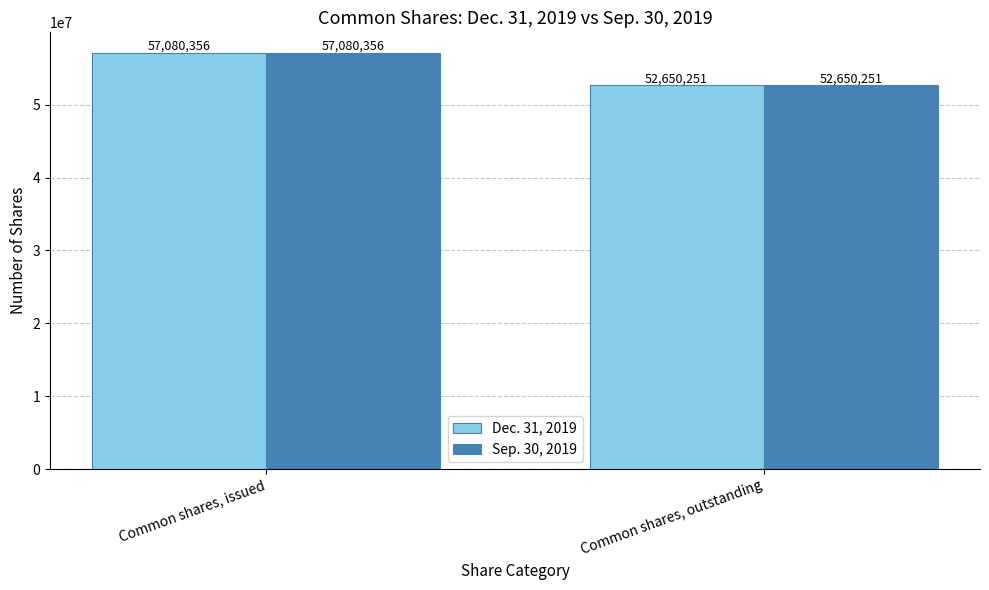

What is the difference between the maximum and minimum values in the Sep. 30, 2019 series?

4430105